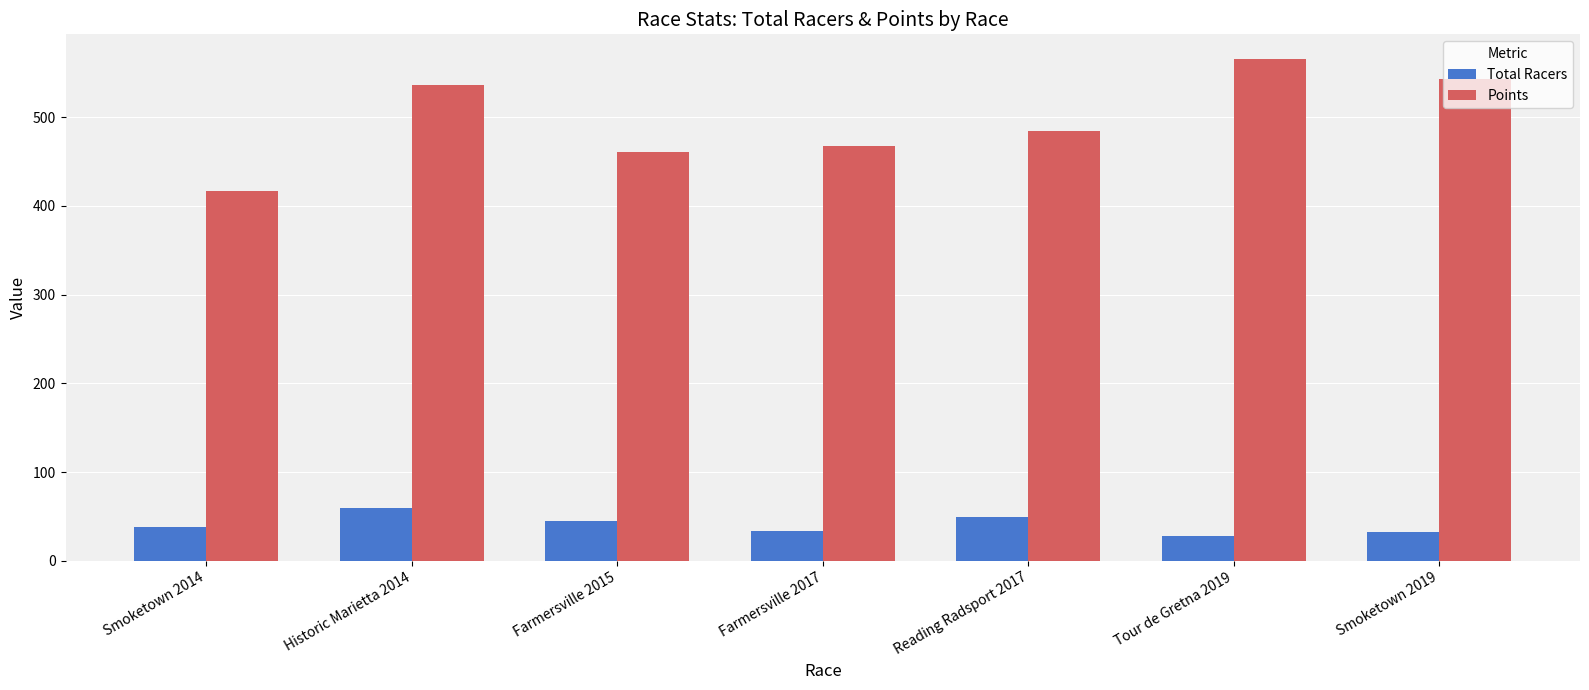

The Points series shows 417.1 at Smoketown 2014. True or false?

True